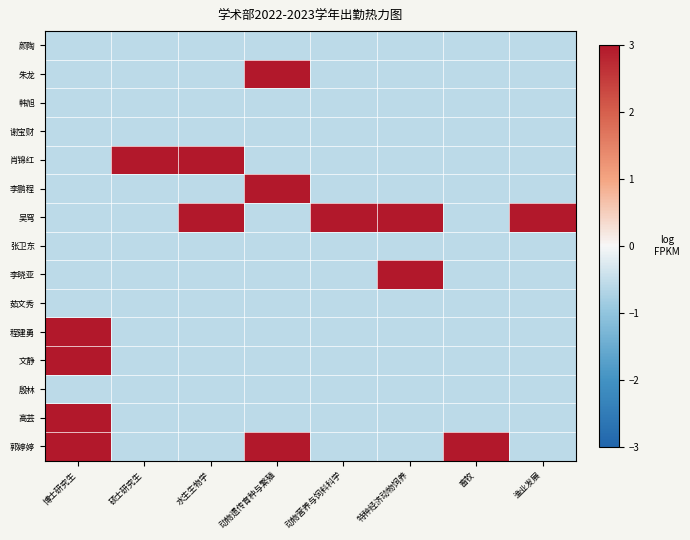

Between 畜牧 and 水生生物学, which is larger?

畜牧